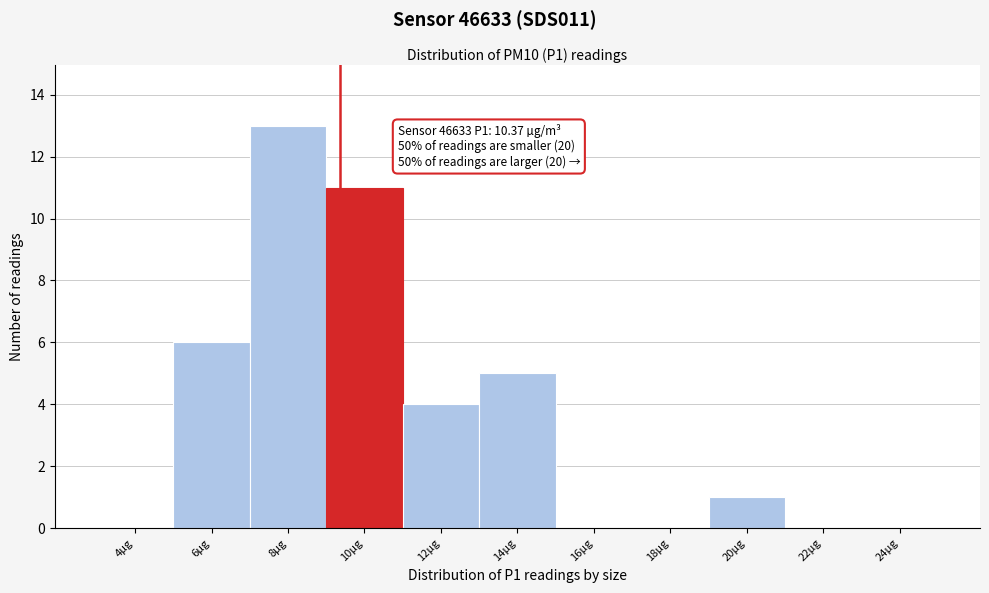

Reading right to left, extract all data points from this chart.

24µg=0	22µg=0	20µg=1	18µg=0	16µg=0	14µg=5	12µg=4	10µg=11	8µg=13	6µg=6	4µg=0